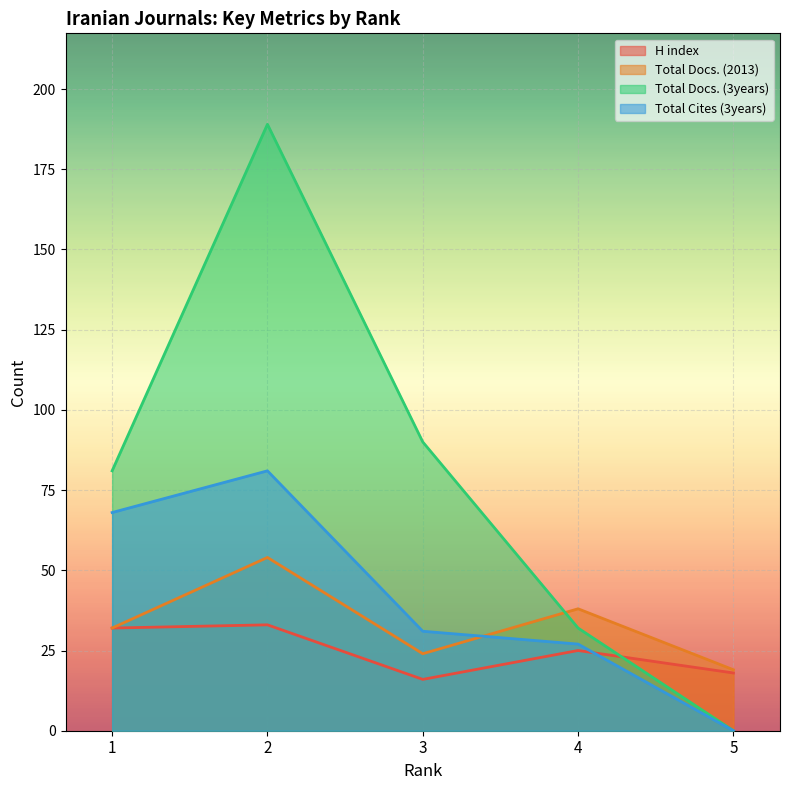

Which series has the largest total across all categories?

Total Docs. (3years)